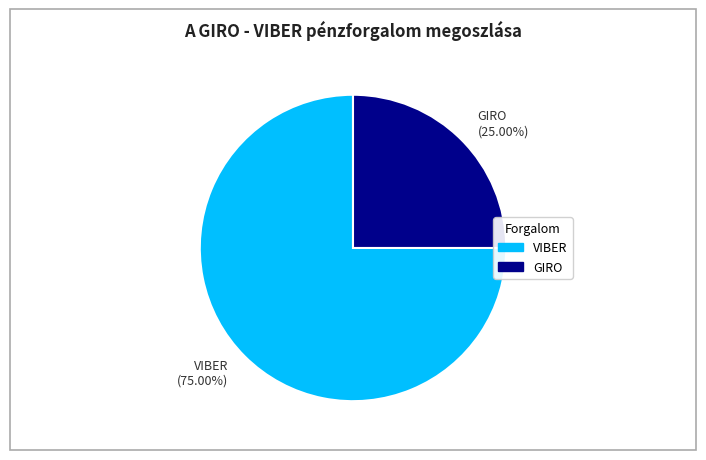

Rank the categories by value from lowest to highest.

GIRO, VIBER